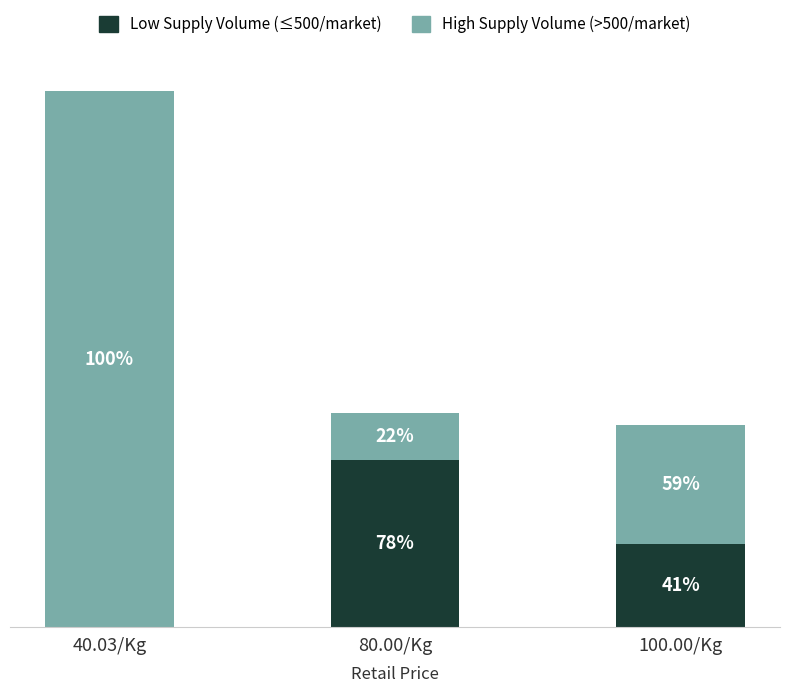

What are all the series names shown in the legend?

Low Supply Volume (≤500/market), High Supply Volume (>500/market)